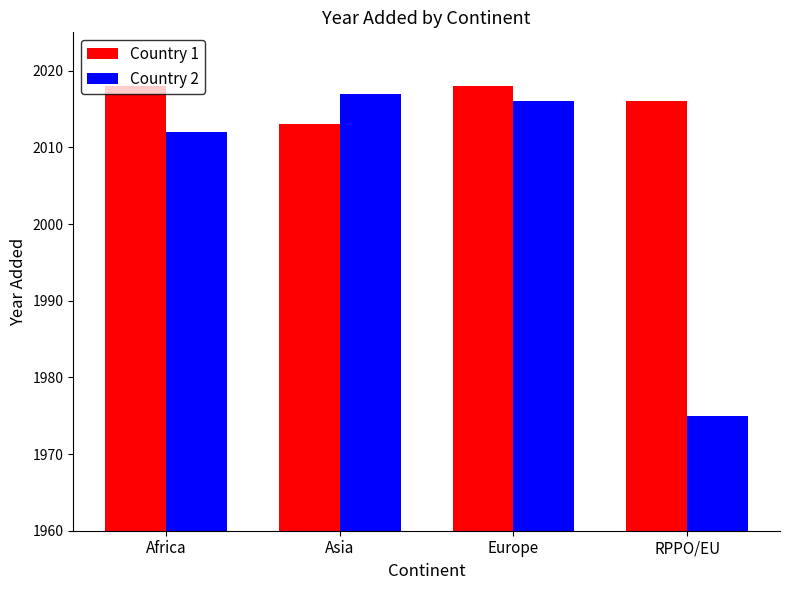

The value of Country 2 at Africa is 2012. True or false?

True